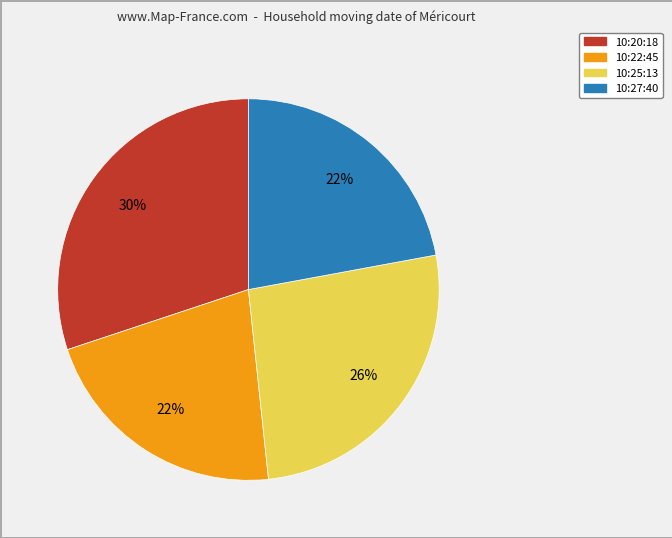

Is there a majority slice in this chart?

No